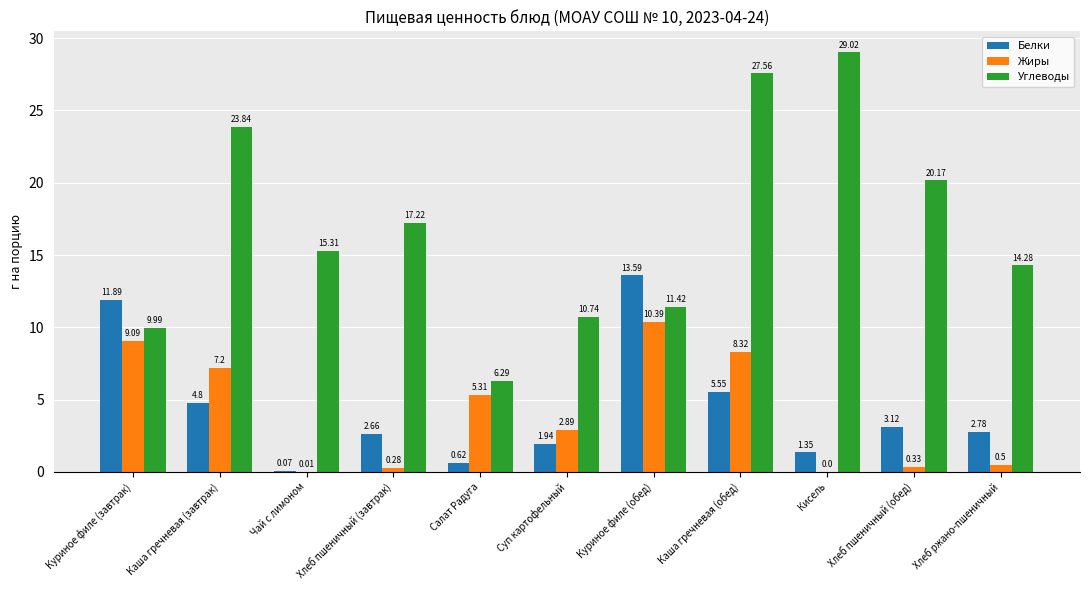

Which series has the largest total across all categories?

Углеводы